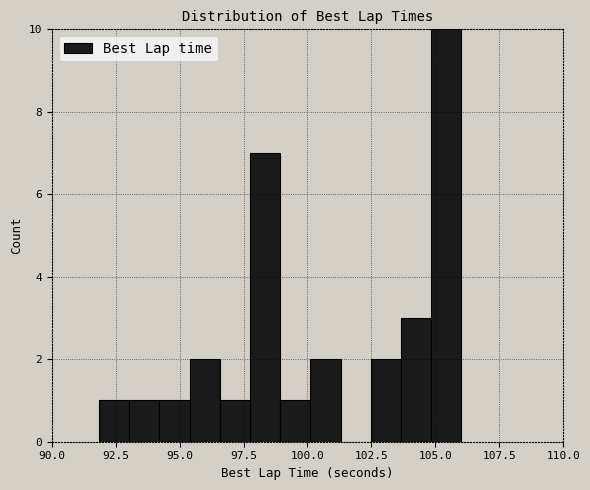

Read against the x-axis, roughly where is the centre of the tallest bar?

105.5